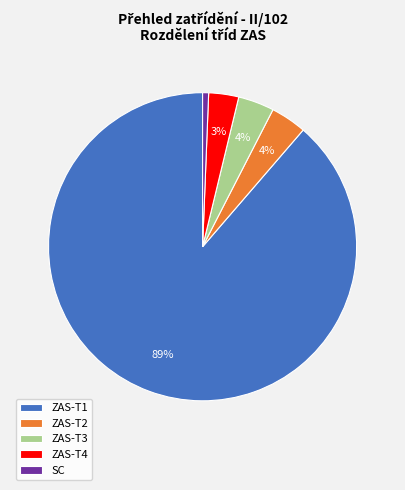

Count the number of slices in the pie.

5